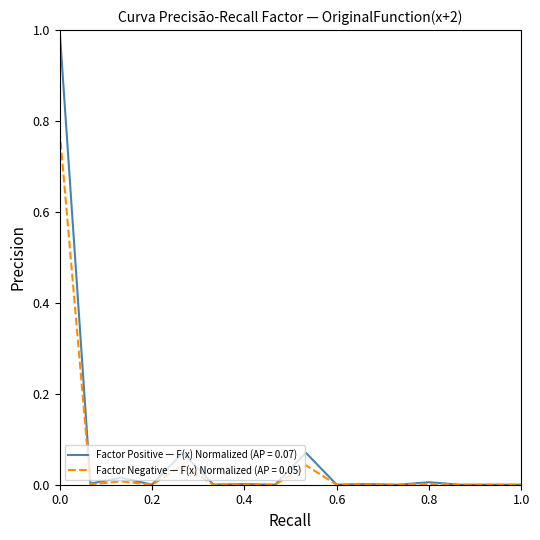

Rank the series by their maximum value, from highest to lowest.

Factor Positive — F(x) Normalized (AP = 0.07), Factor Negative — F(x) Normalized (AP = 0.05)